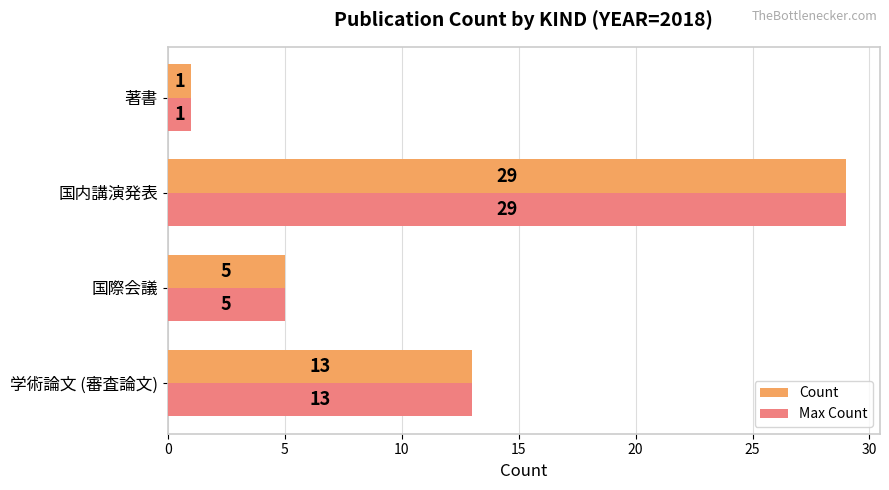

At which category is the sum across all series the highest?

国内講演発表